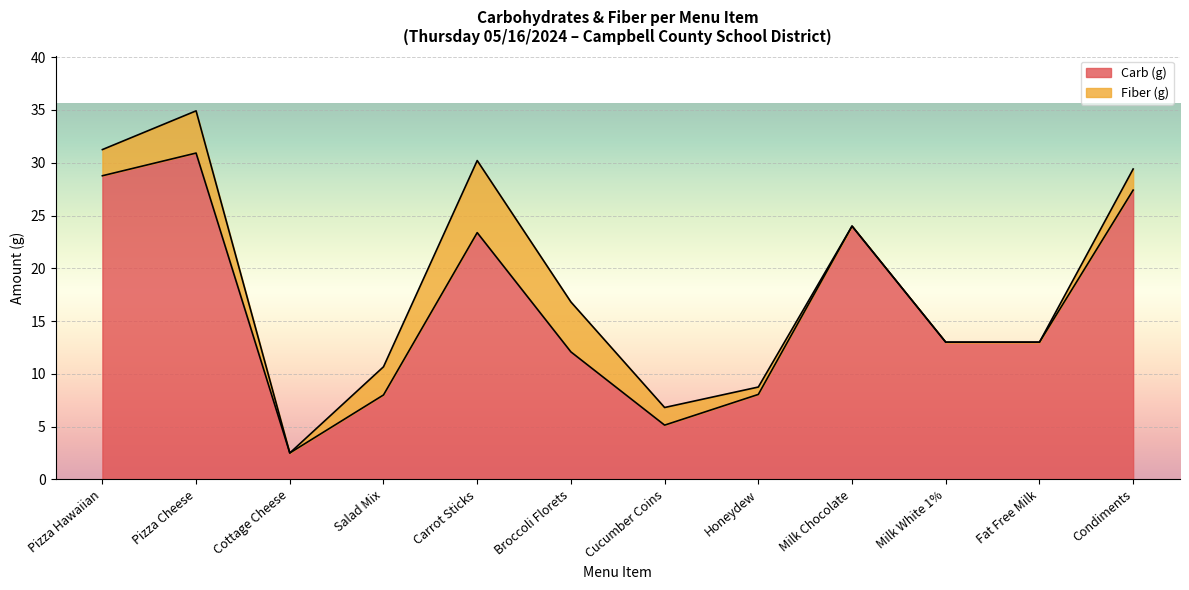

What position from the right is Pizza Hawaiian?

12